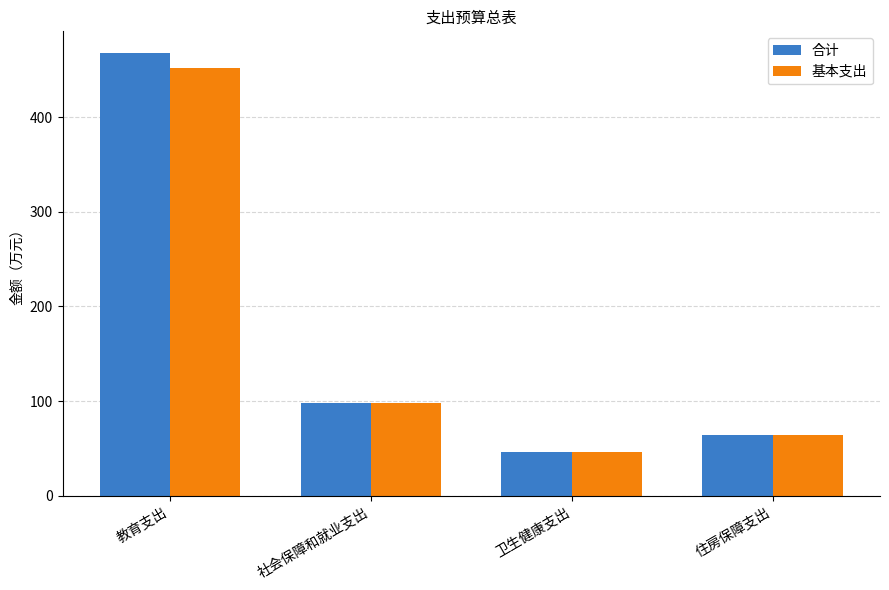

What is the average value of the 基本支出 series?

164.8